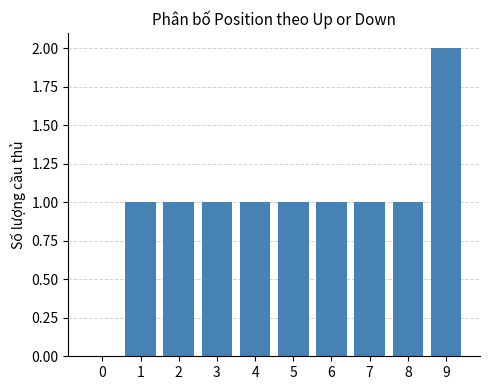

What is the sum of all values?

10